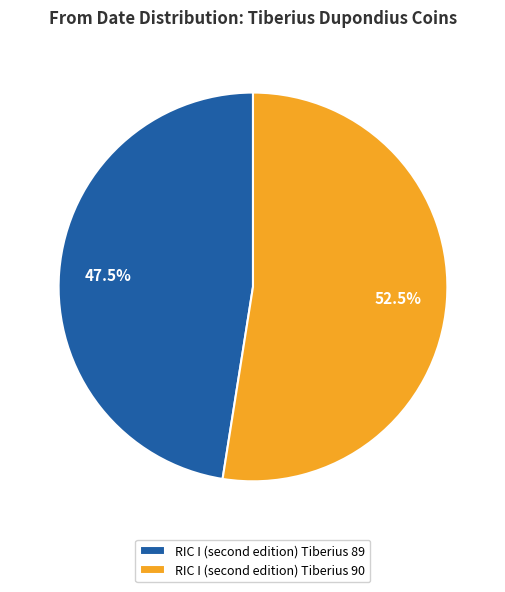

Which slice represents more than half of the pie?

RIC I (second edition) Tiberius 90